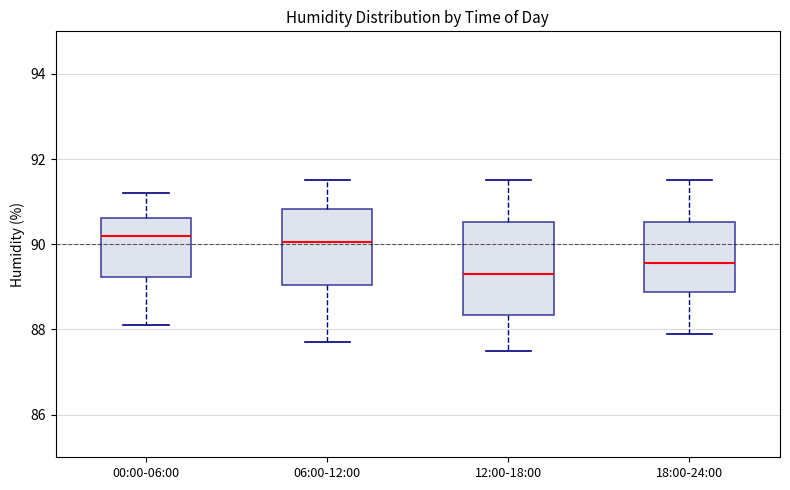

Reading left to right, transcribe this box plot: for each box, give where its median line is, the range the box spans, and where its two whiskers end, as read against the y-axis. The values are not printed on the chart, so give them approximately, as read against the axis.

00:00-06:00: median 90.2, box 89.2 to 90.6, whiskers 88.2 to 91.2
06:00-12:00: median 90.0, box 89.0 to 90.8, whiskers 87.8 to 91.6
12:00-18:00: median 89.4, box 88.4 to 90.6, whiskers 87.6 to 91.6
18:00-24:00: median 89.6, box 88.8 to 90.6, whiskers 88.0 to 91.6